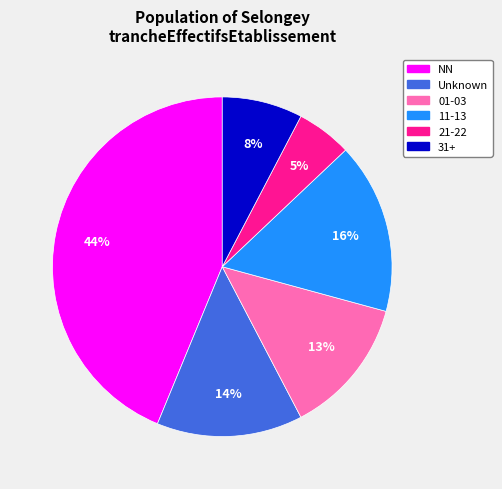

Is there any slice that represents more than half of the pie?

No